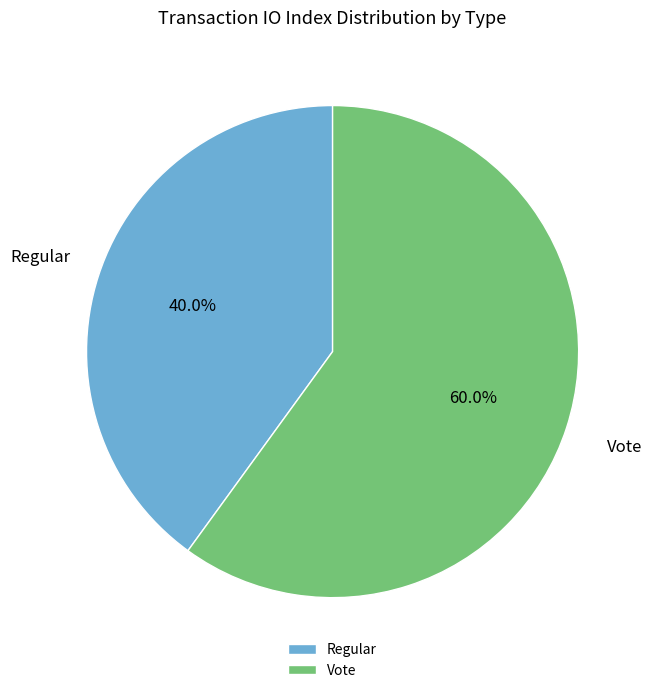

Is there any slice that represents more than half of the pie?

Yes